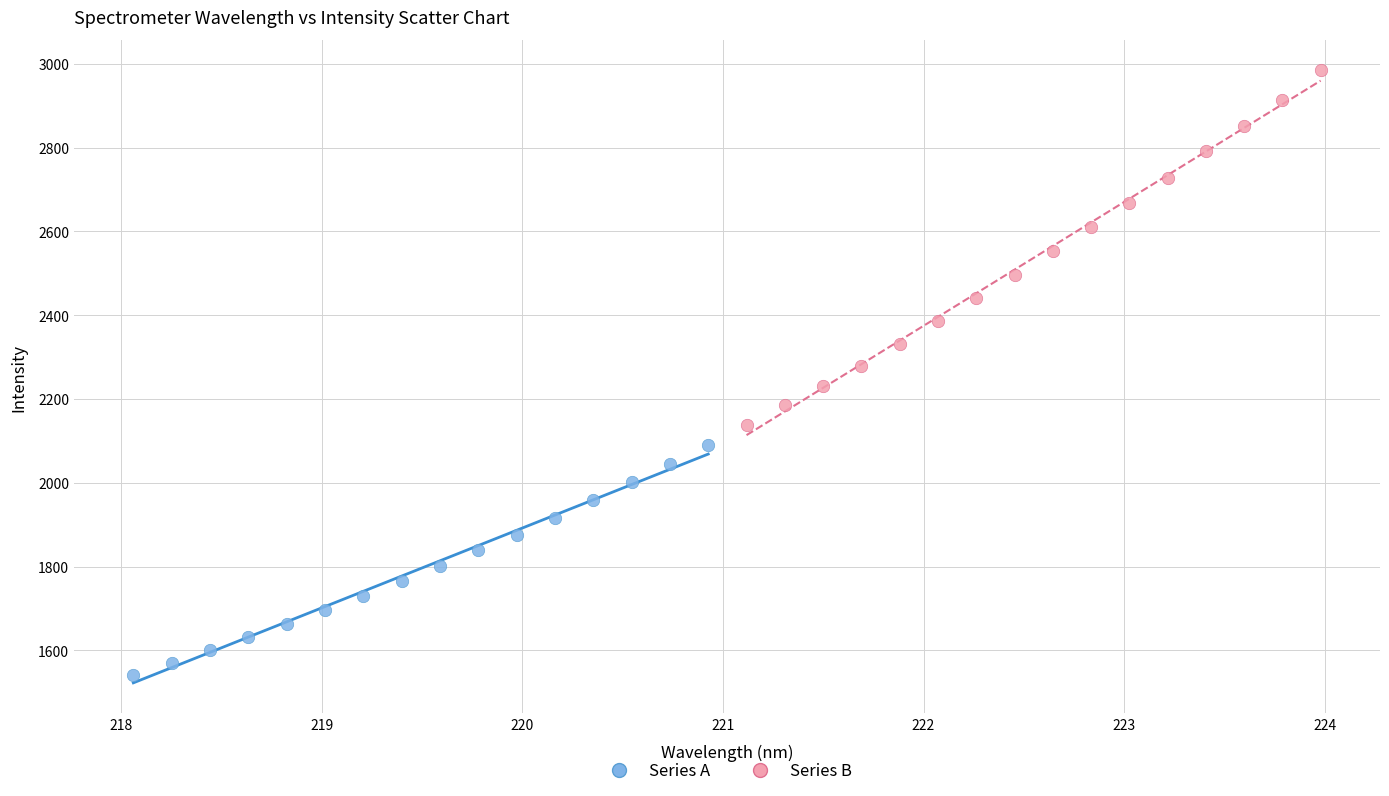

Which series contains the lowest Y value?

Series A